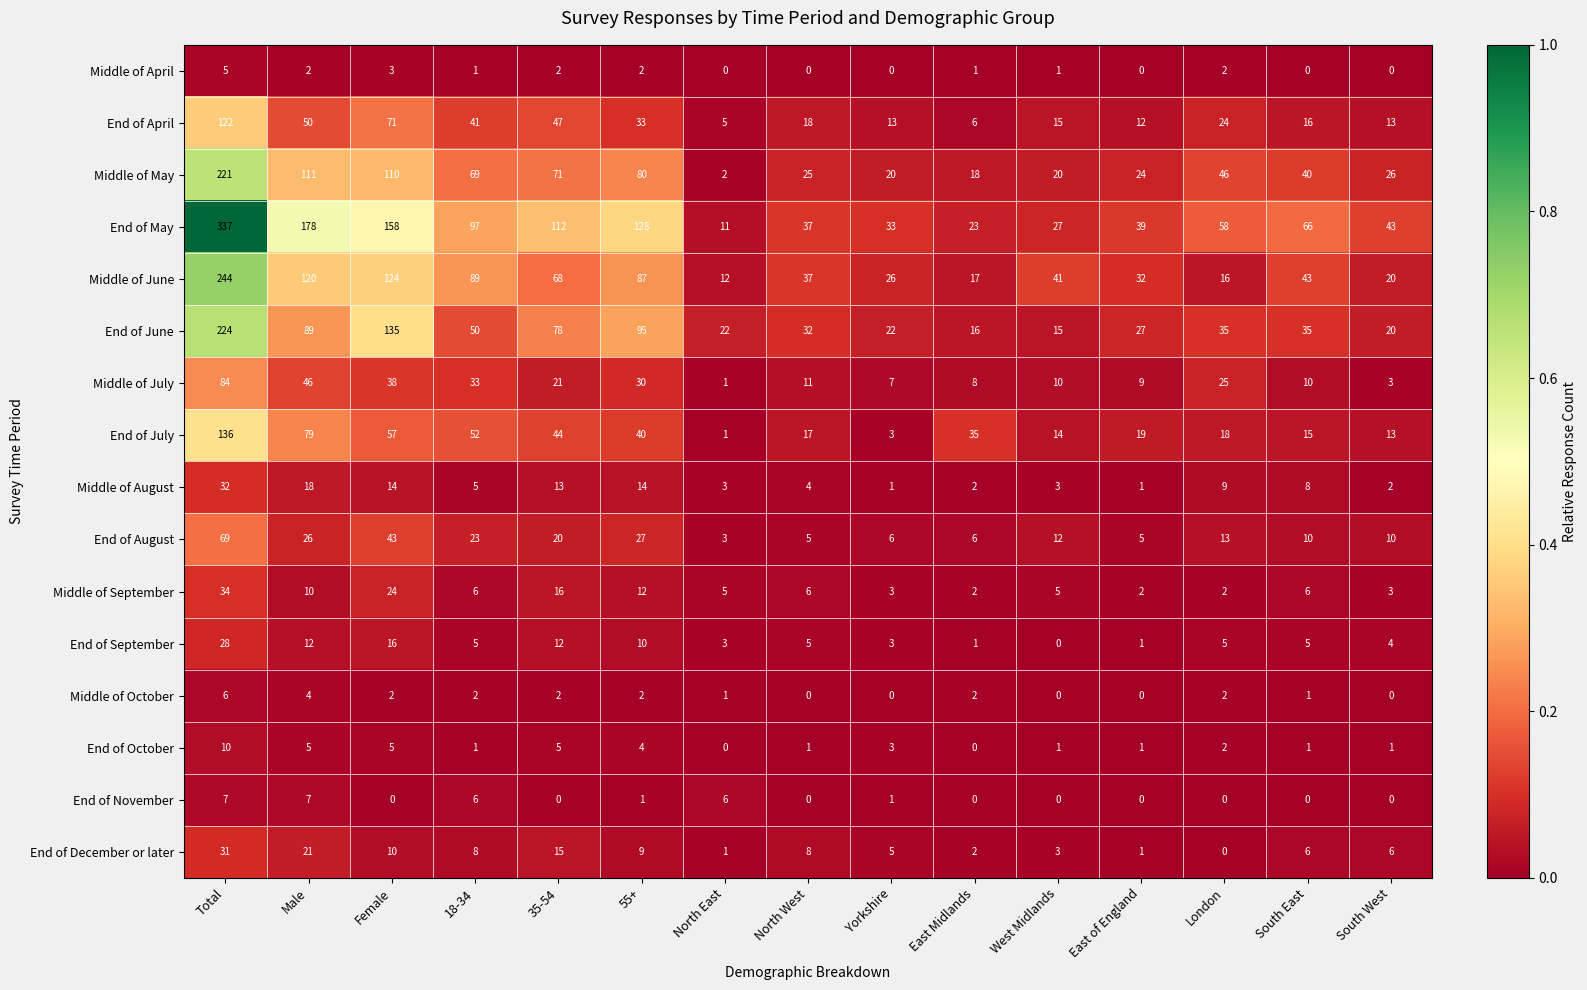

What is the approximate value of Middle of September at Male, to the nearest 10?

10